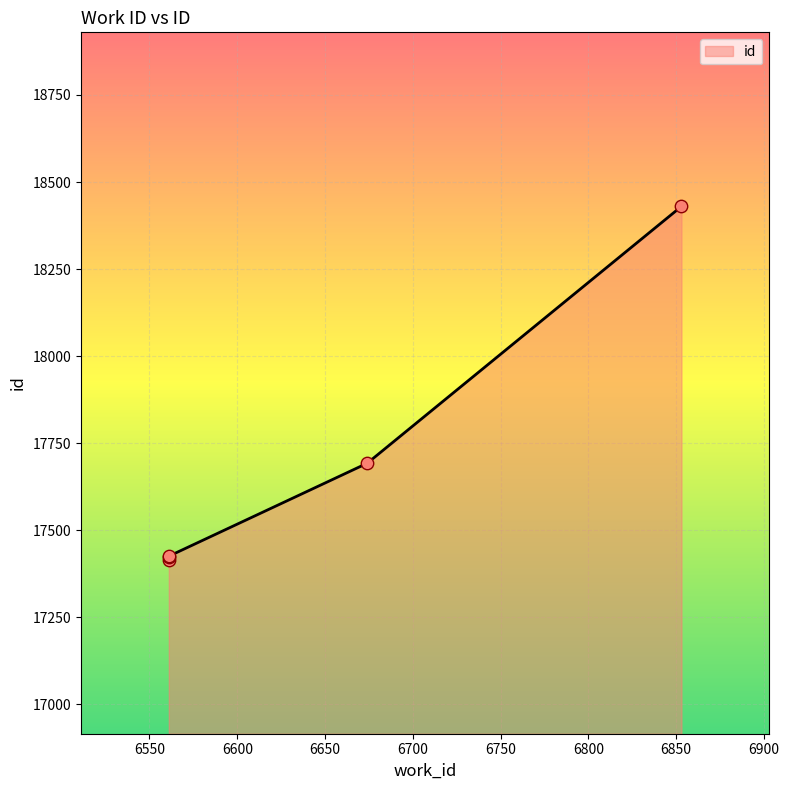

What is the change in value from 6561 to 6853?

+1005